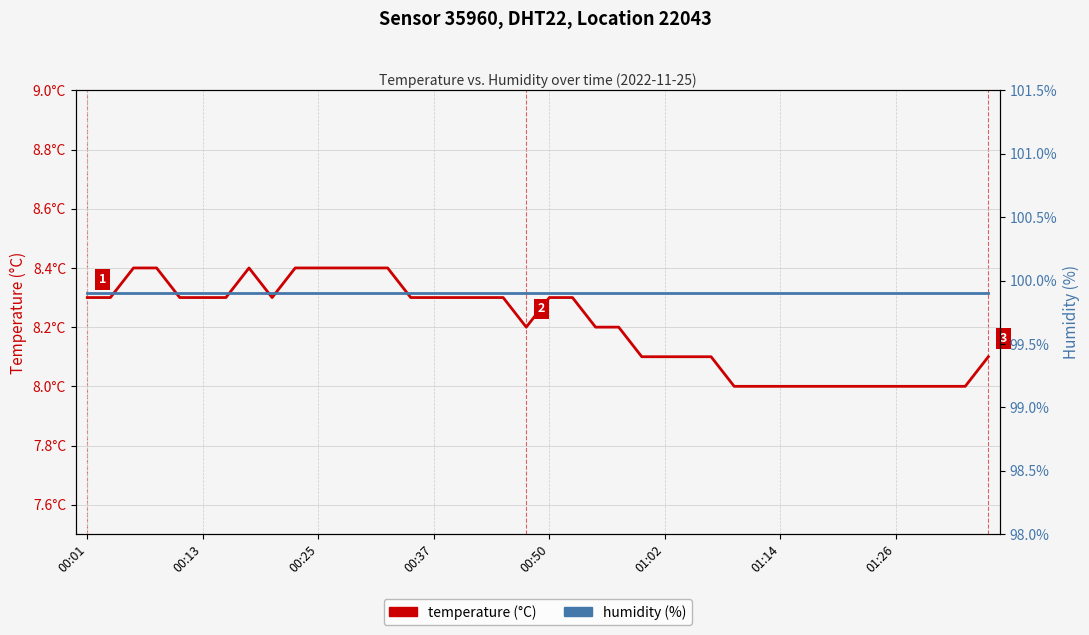

Between 16 and 32, which series saw the biggest shift?

temperature (°C)